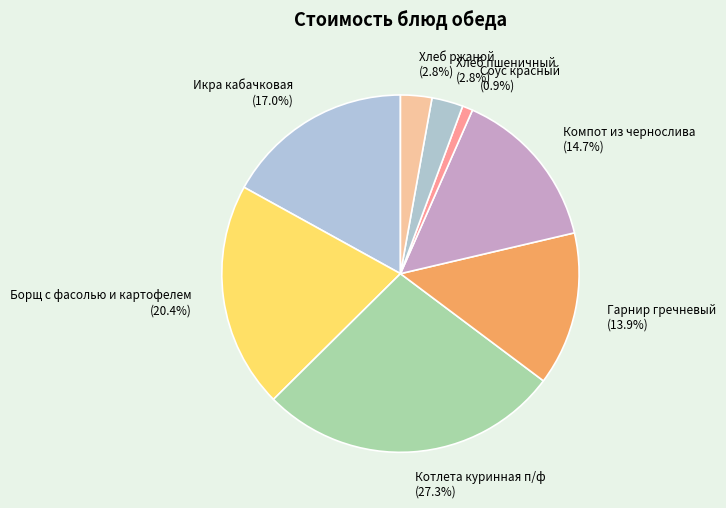

To the nearest percent, what is the average slice percentage?

12%